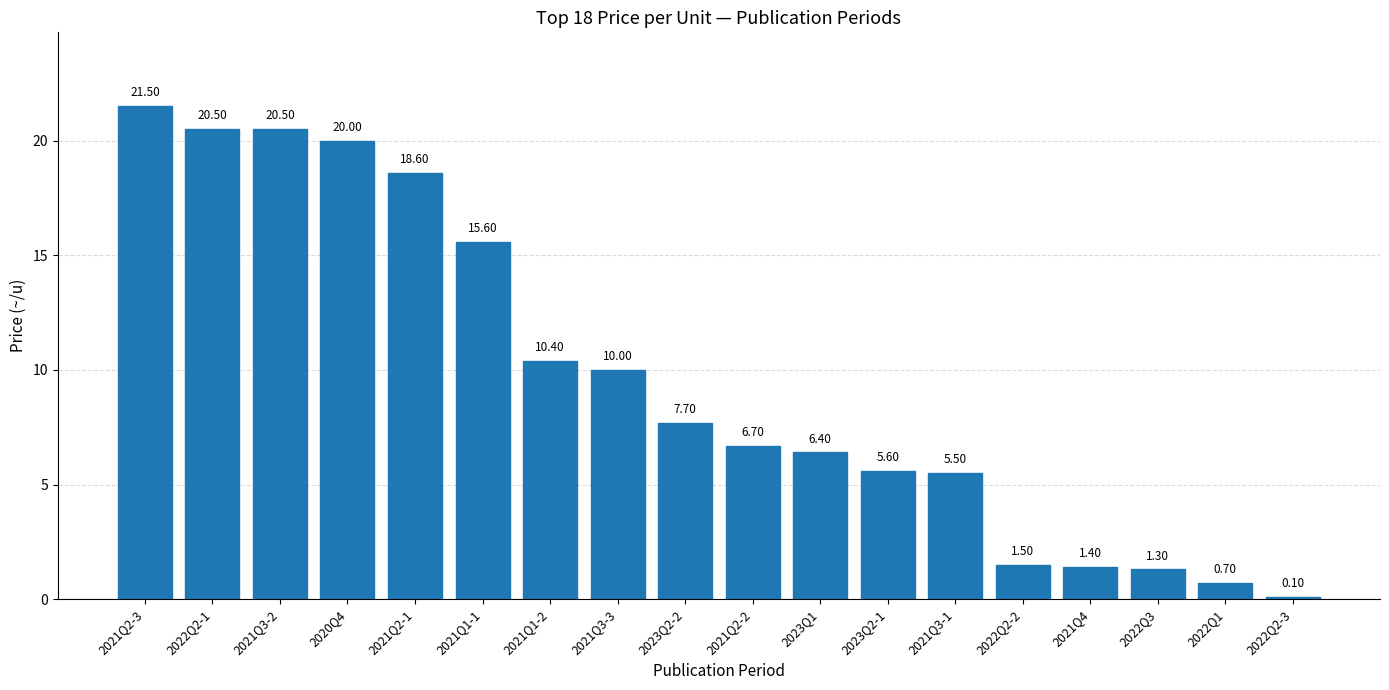

Where does the data first go above 7?

2021Q2-3